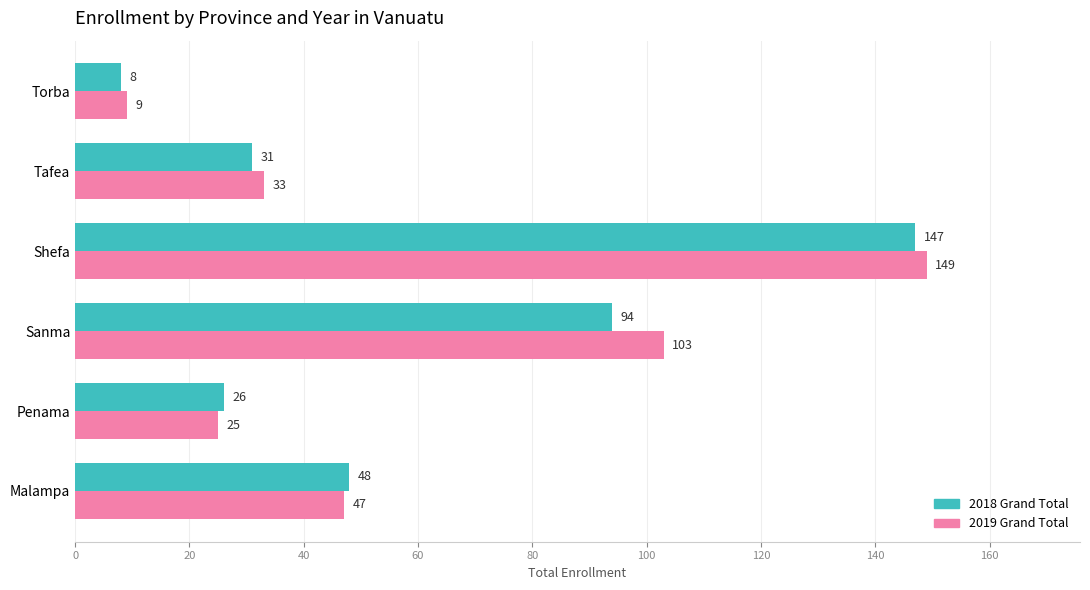

Read the 2018 Grand Total value at Torba.

8